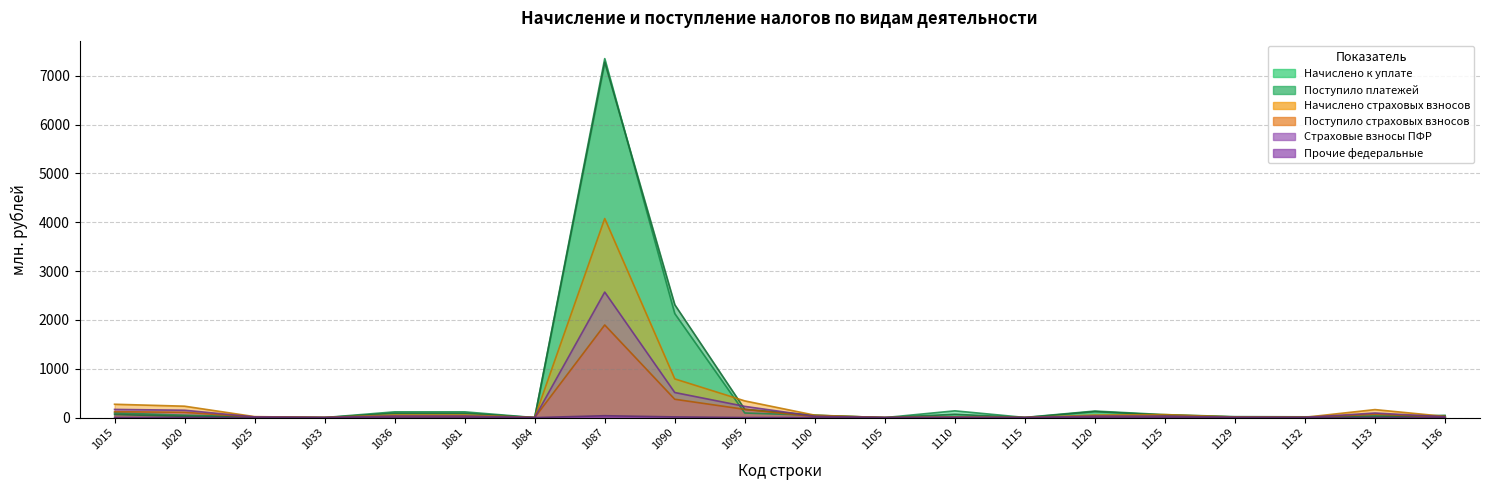

What is the sum of the Поступило страховых взносов (col_24) values at 1015 and 1020?

229.6